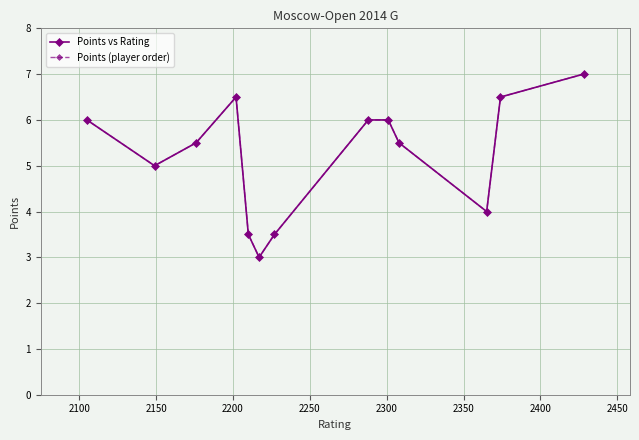

How many interior local valleys does the Points vs Rating series have?

3